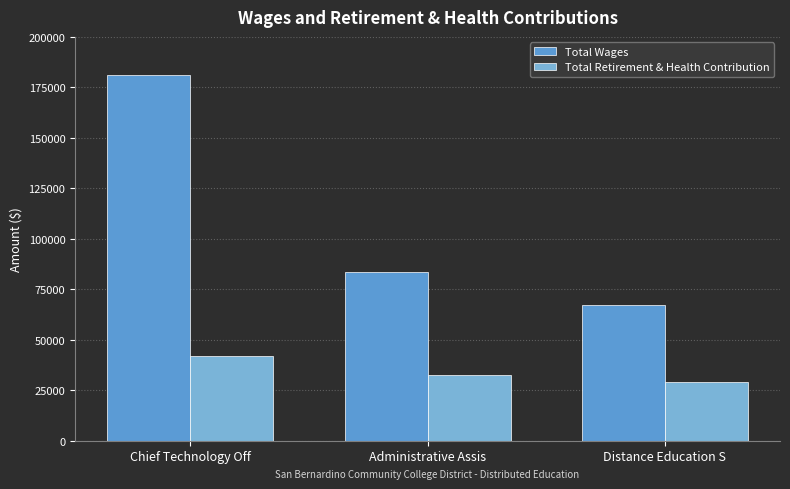

What position from the left is Administrative Assis?

2